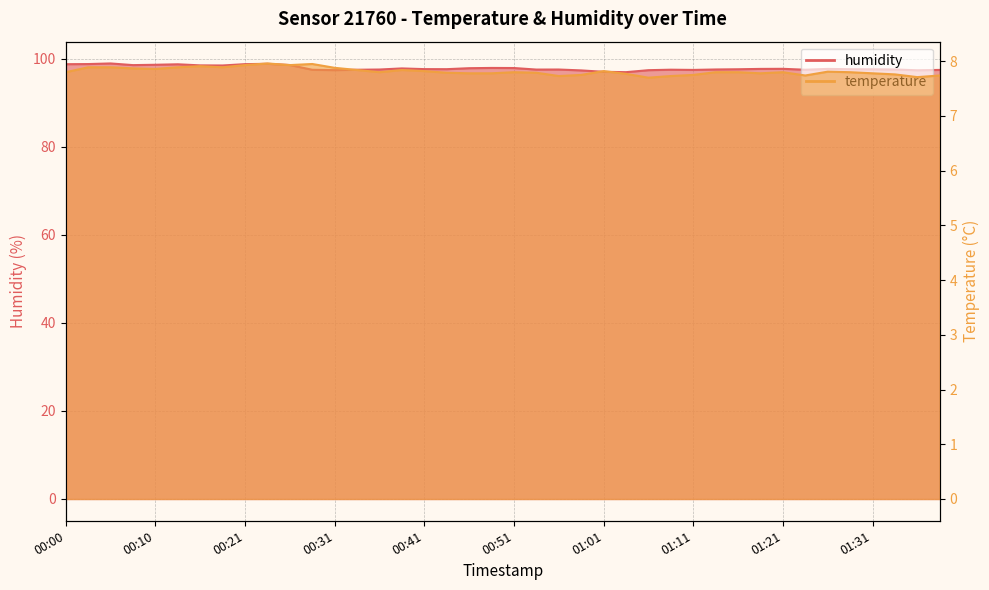

Count the temperature values in the range 7 to 8.

40